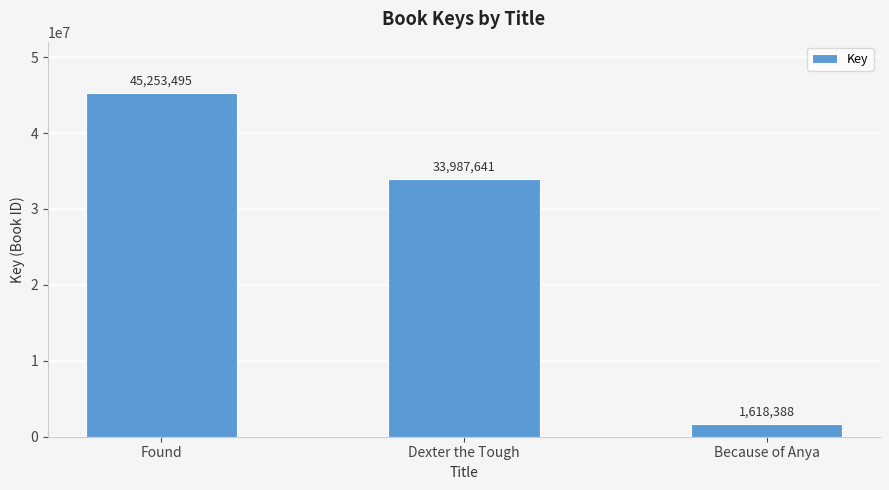

What is the maximum value shown in the chart?

45253495